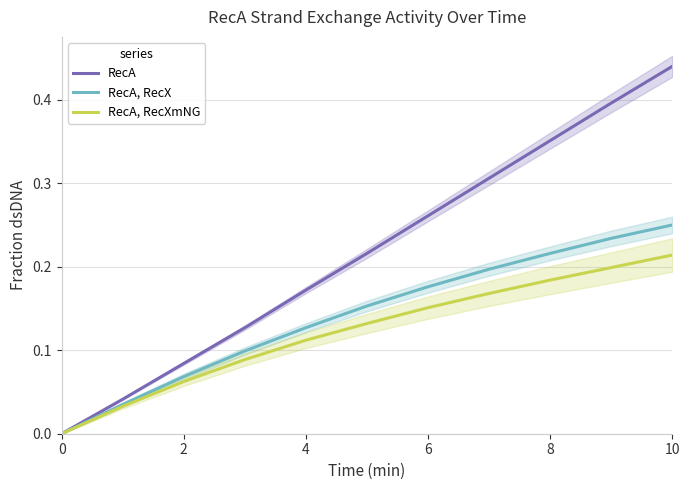

Which series has the largest total across all categories?

RecA